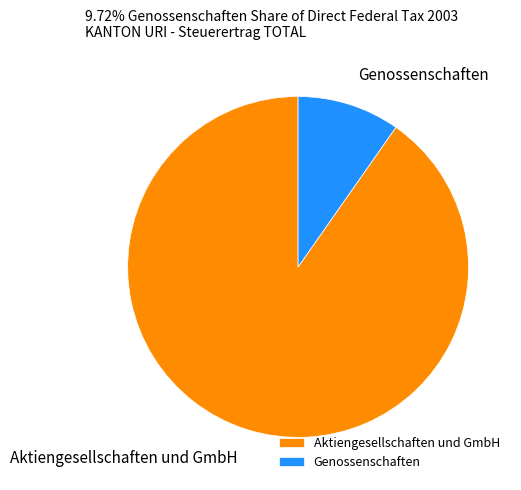

Combined, do Aktiengesellschaften und GmbH and Genossenschaften account for over 50%?

Yes